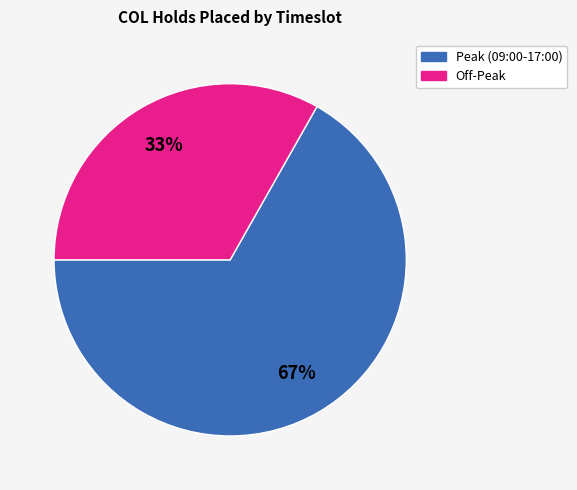

Is there a majority slice in this chart?

Yes